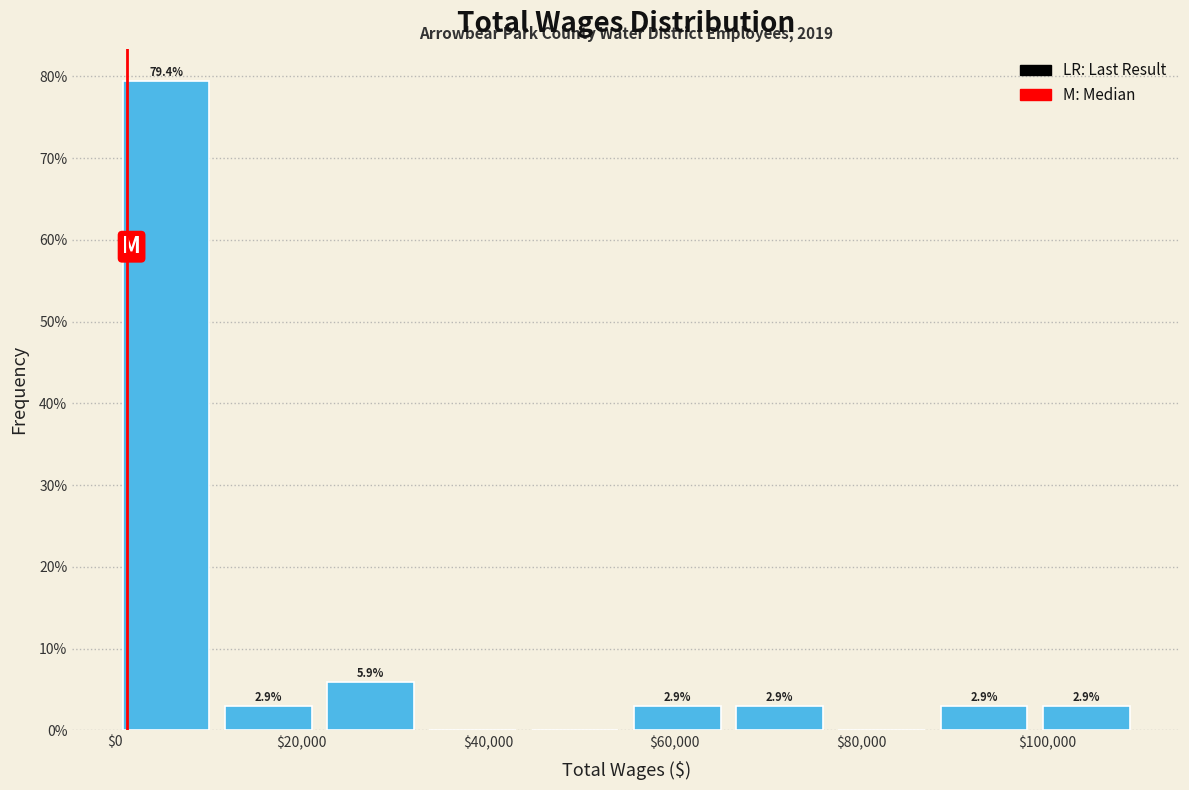

Which range on the x-axis has the tallest bar?

0 to 10000